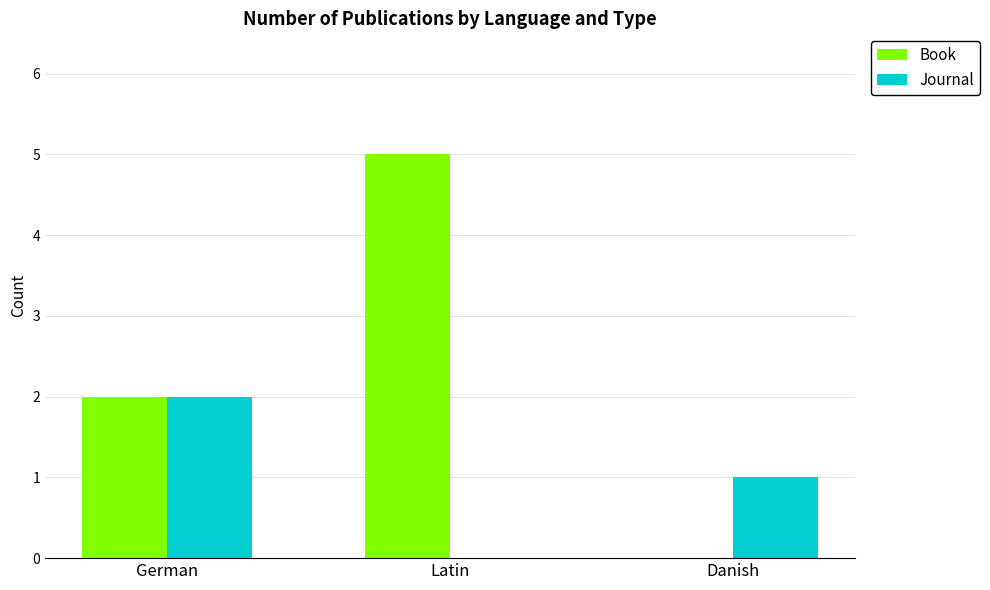

What is the sum of all Book values?

7